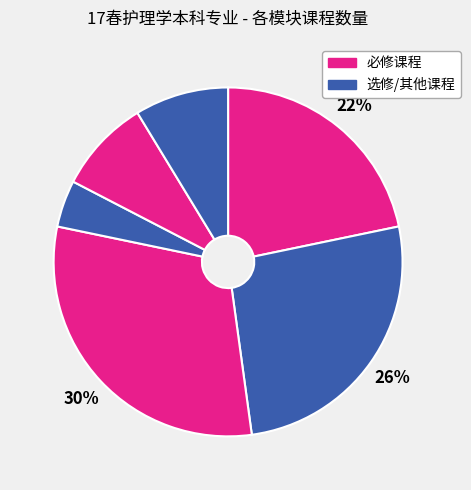

How many slices are in this pie chart?

6